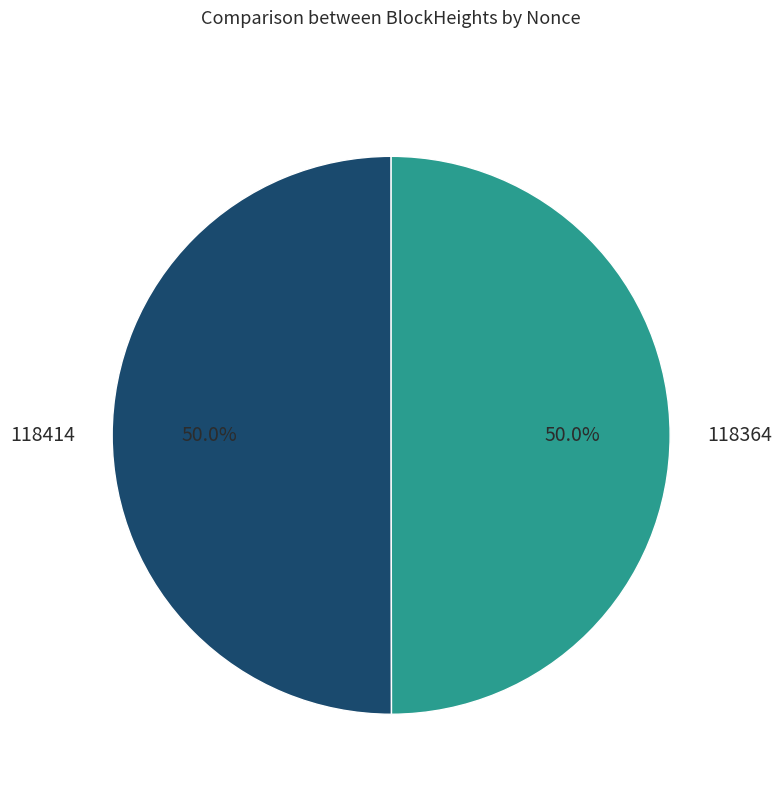

What is the ratio of the value at 118364 to the value at 118414?

1.0